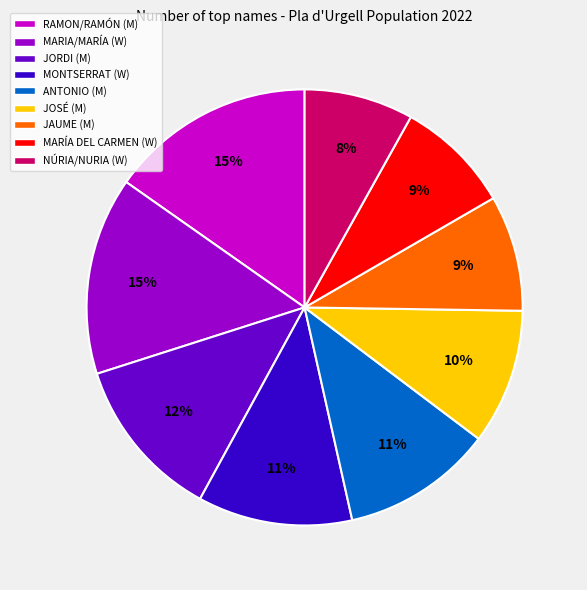

To the nearest percent, what is the difference between the largest and smallest slice percentages?

7%